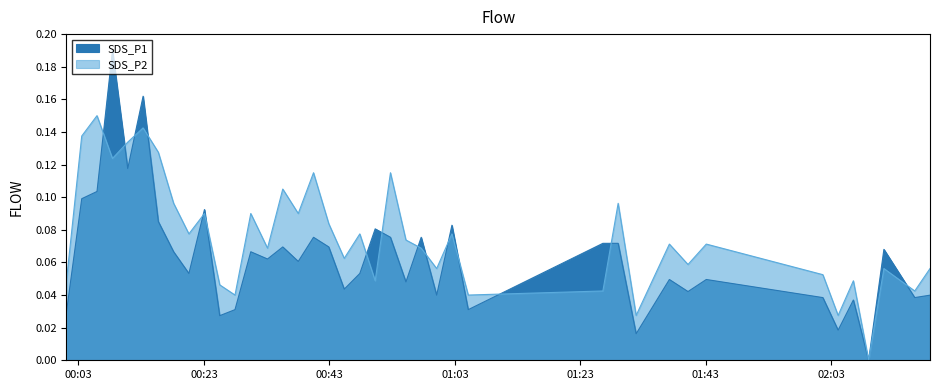

After their last crossing, which series has the higher values: SDS_P2 or SDS_P1?

SDS_P2